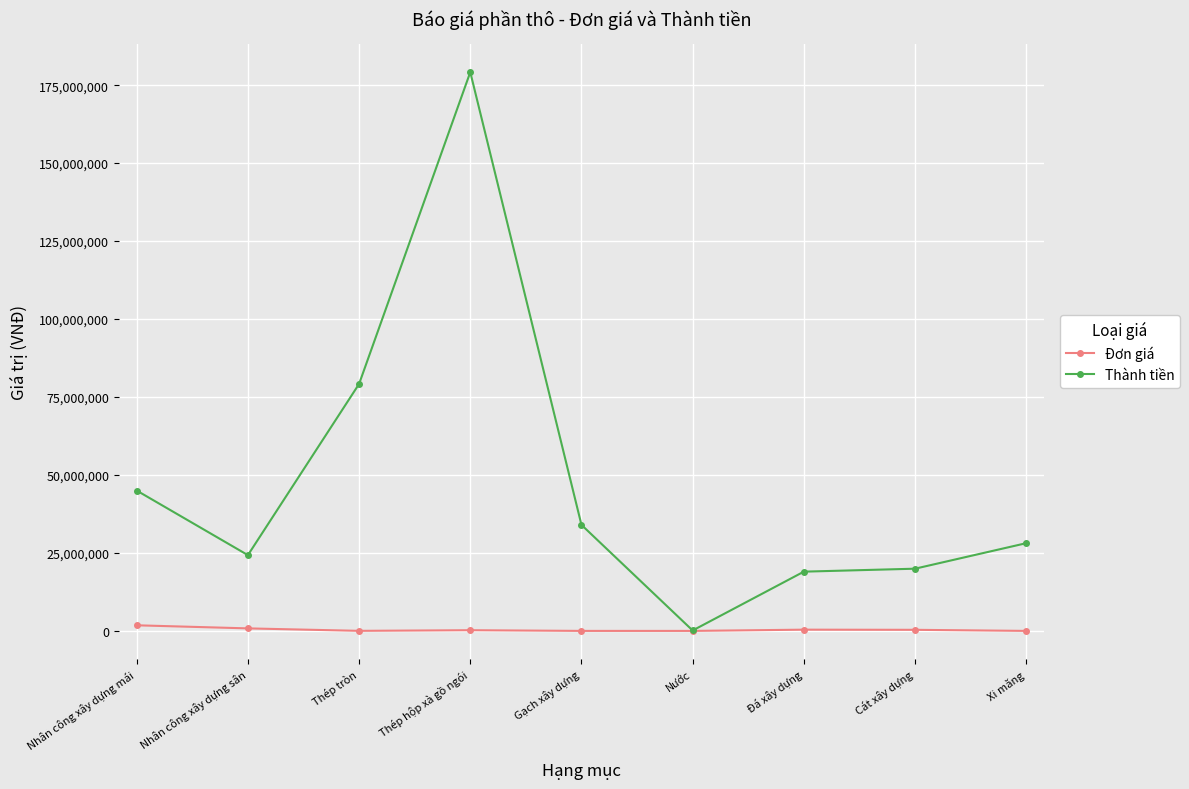

How many categories are shown in the chart?

9